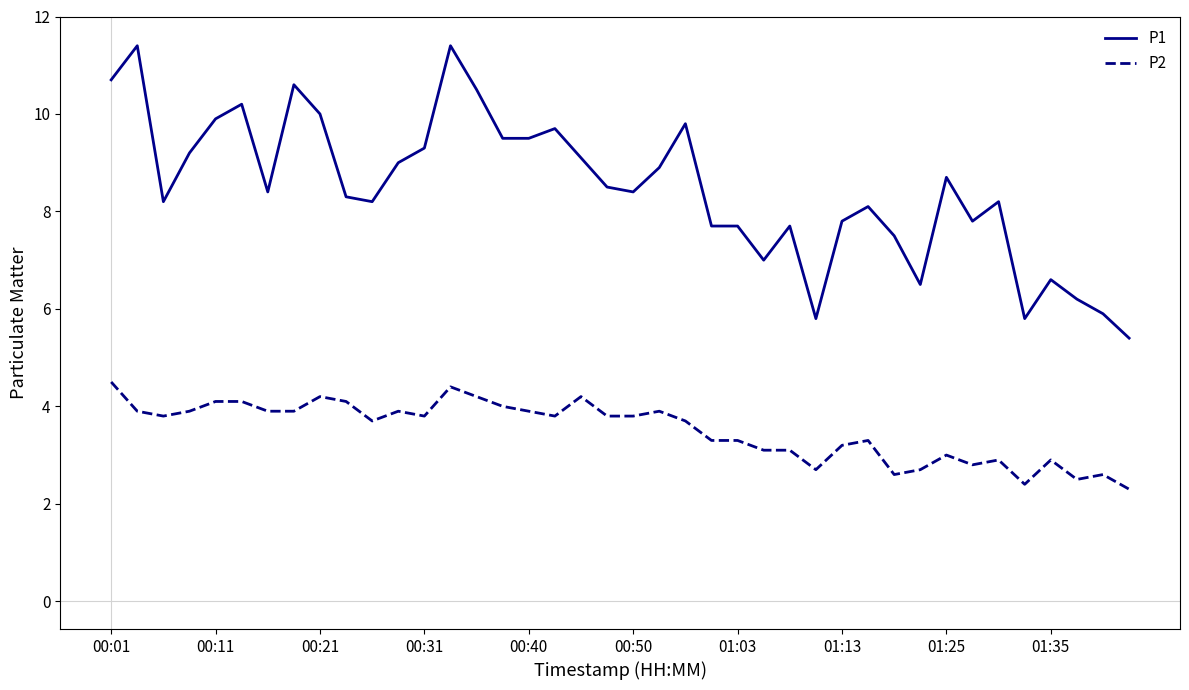

What is the minimum value shown in the chart?

2.3